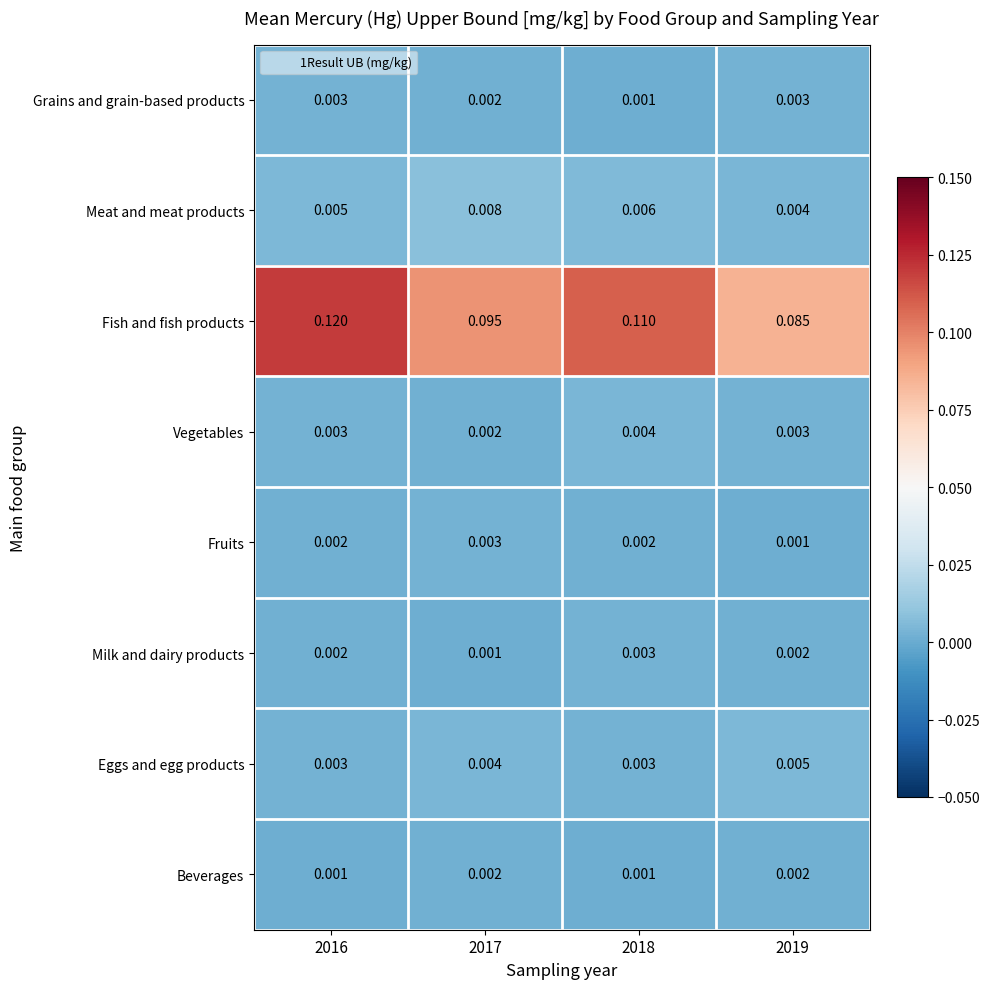

Which series changed the most between 2016 and 2017?

Fish and fish products